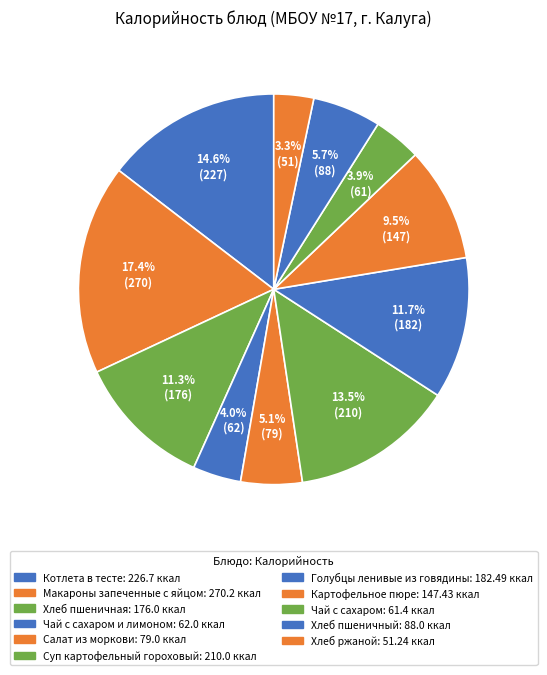

How many segments does this pie chart have?

11